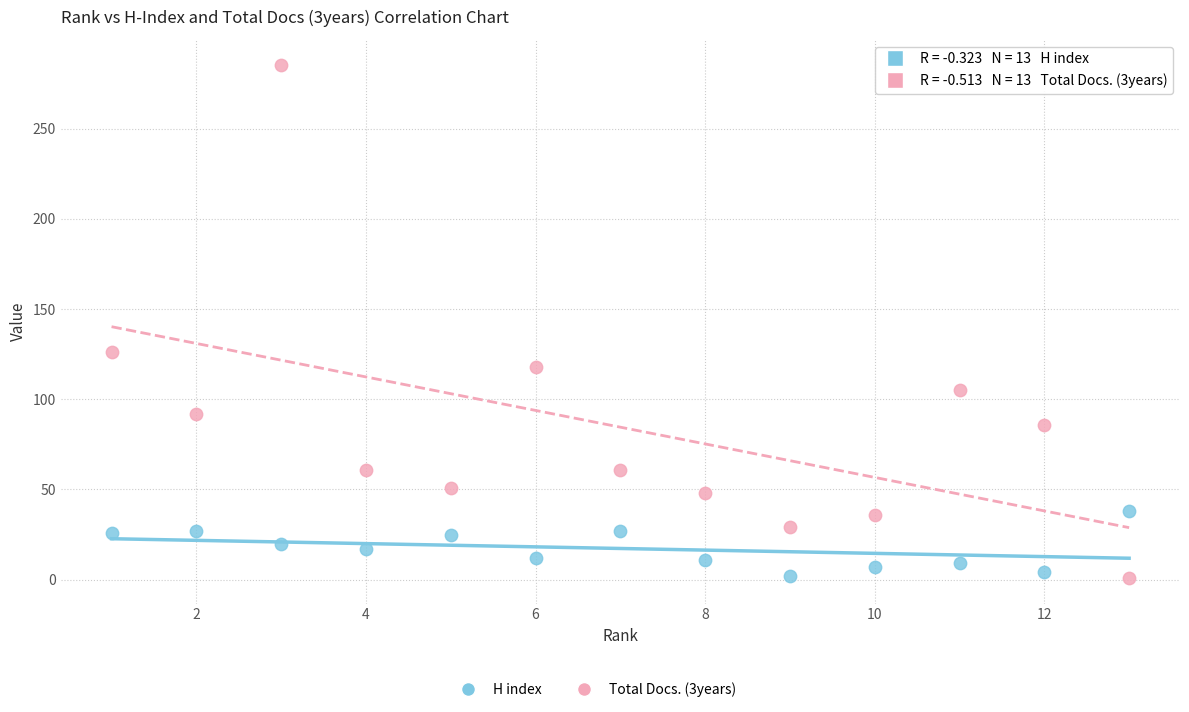

What is the X range (max minus min) for the scatter plot?

12